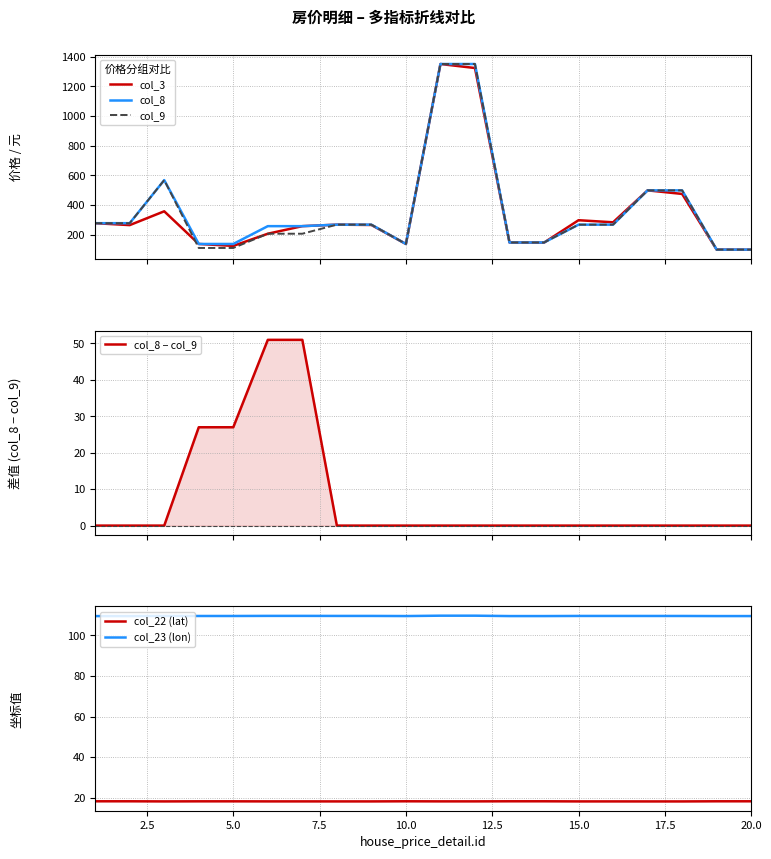

How many interior local peaks does the col_22 (lat) series have?

1